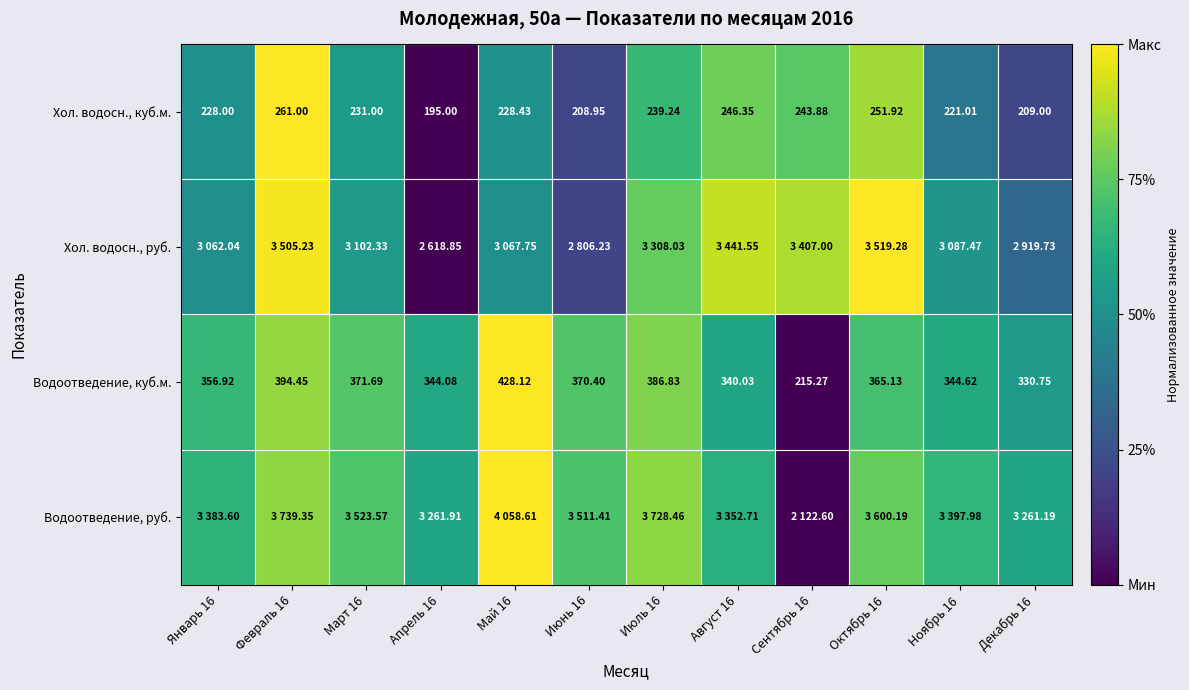

How many series are shown in this chart?

4